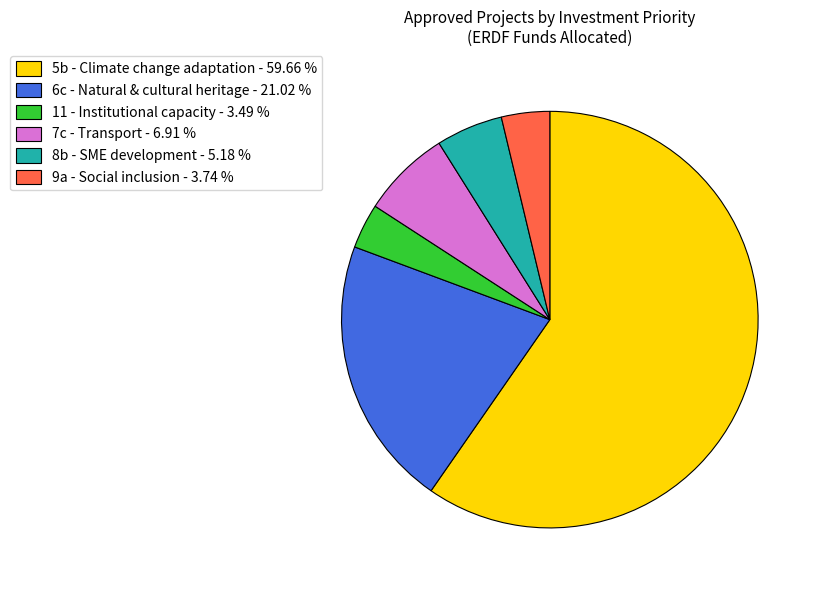

Is there any slice that represents more than half of the pie?

Yes